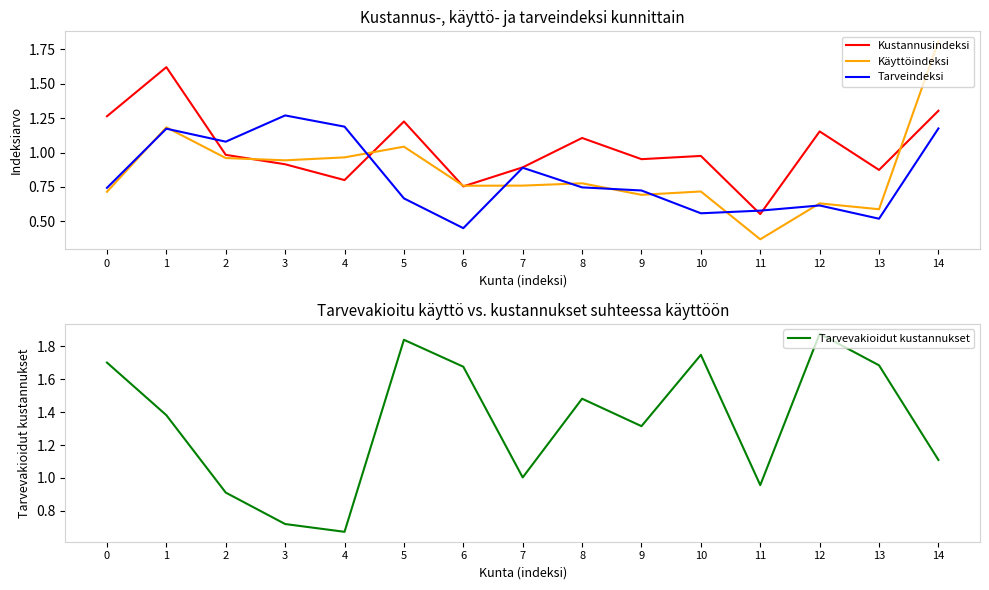

True or false: Käyttöindeksi and Kustannusindeksi cross at least once.

True